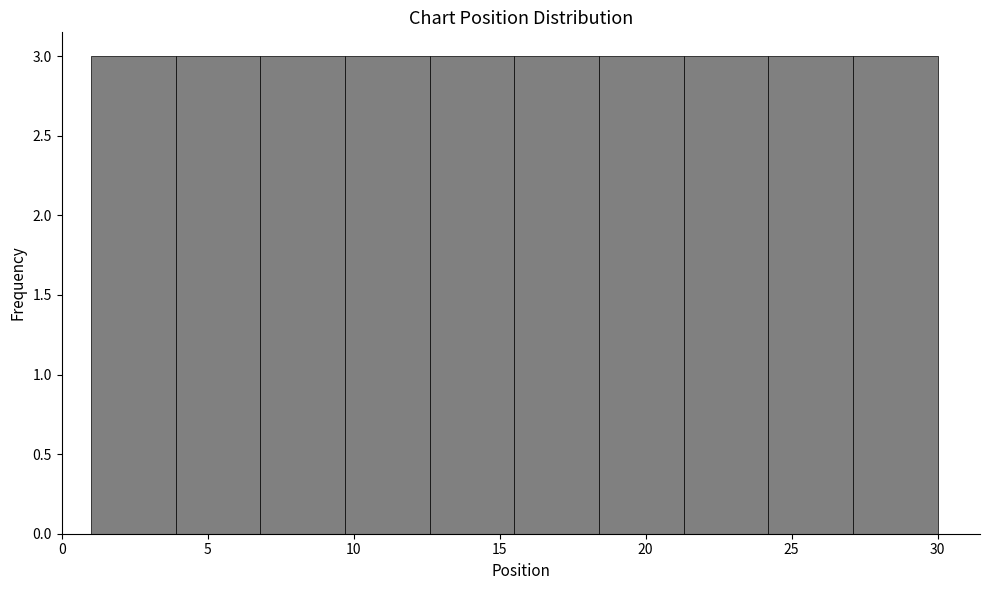

Reading left to right, transcribe this chart: for each bar, give the range it covers on the x-axis and its height. Neither the bar edges nor the heights are printed on the chart, so give them approximately, as read against the axes.

1.0 to 3.9: 3
3.9 to 6.8: 3
6.8 to 9.7: 3
9.7 to 12.6: 3
12.6 to 15.5: 3
15.5 to 18.4: 3
18.4 to 21.3: 3
21.3 to 24.2: 3
24.2 to 27.1: 3
27.1 to 30.0: 3